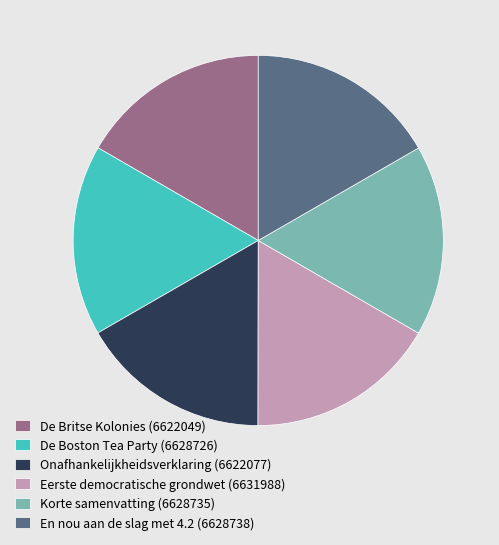

How many segments does this pie chart have?

6